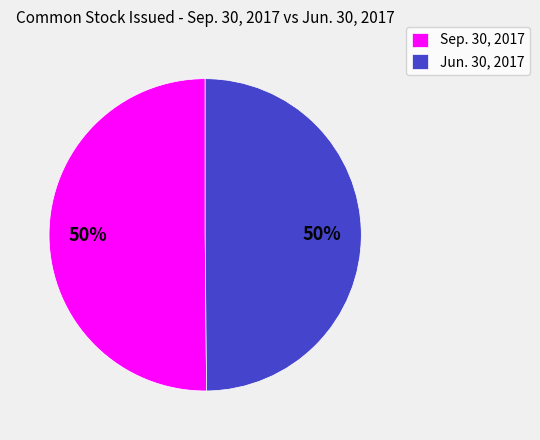

How many segments does this pie chart have?

2